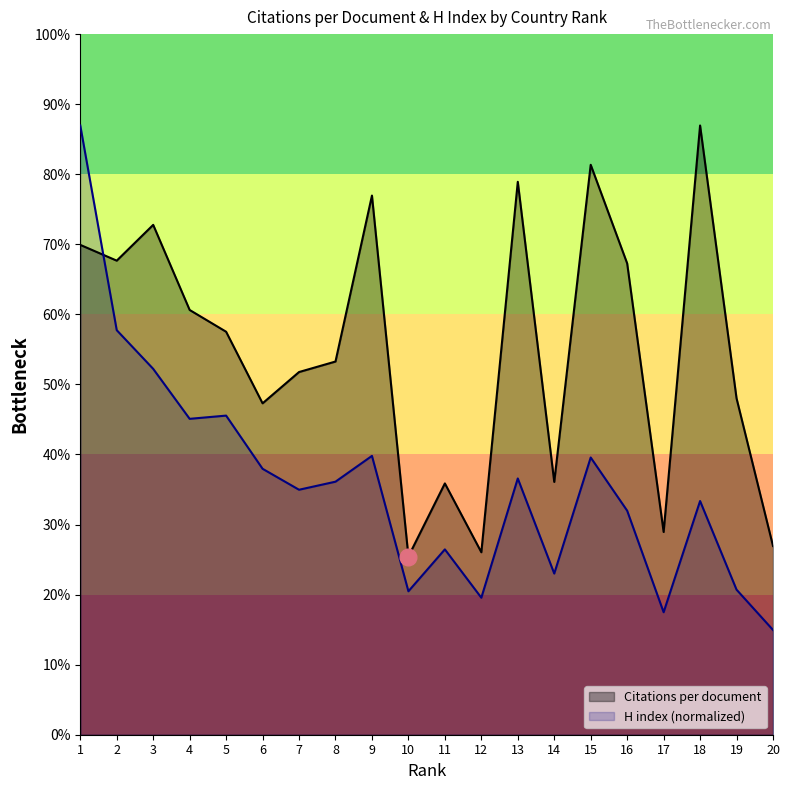

Count the number of data series in this chart.

2